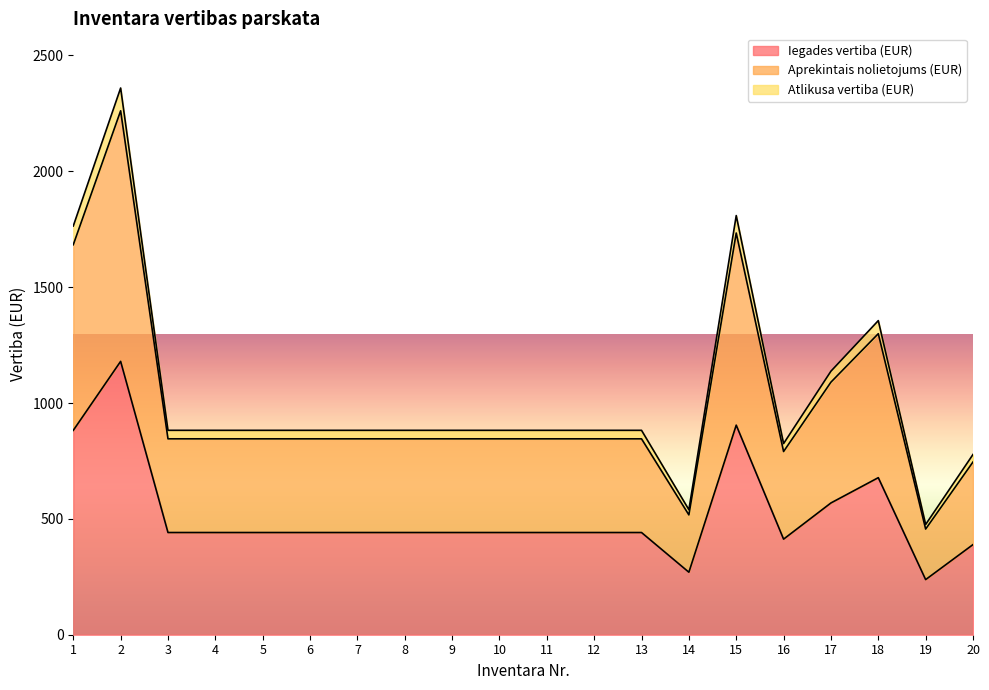

True or false: Atlikusa vertiba (EUR) has a value of 882.2 at 3.

True